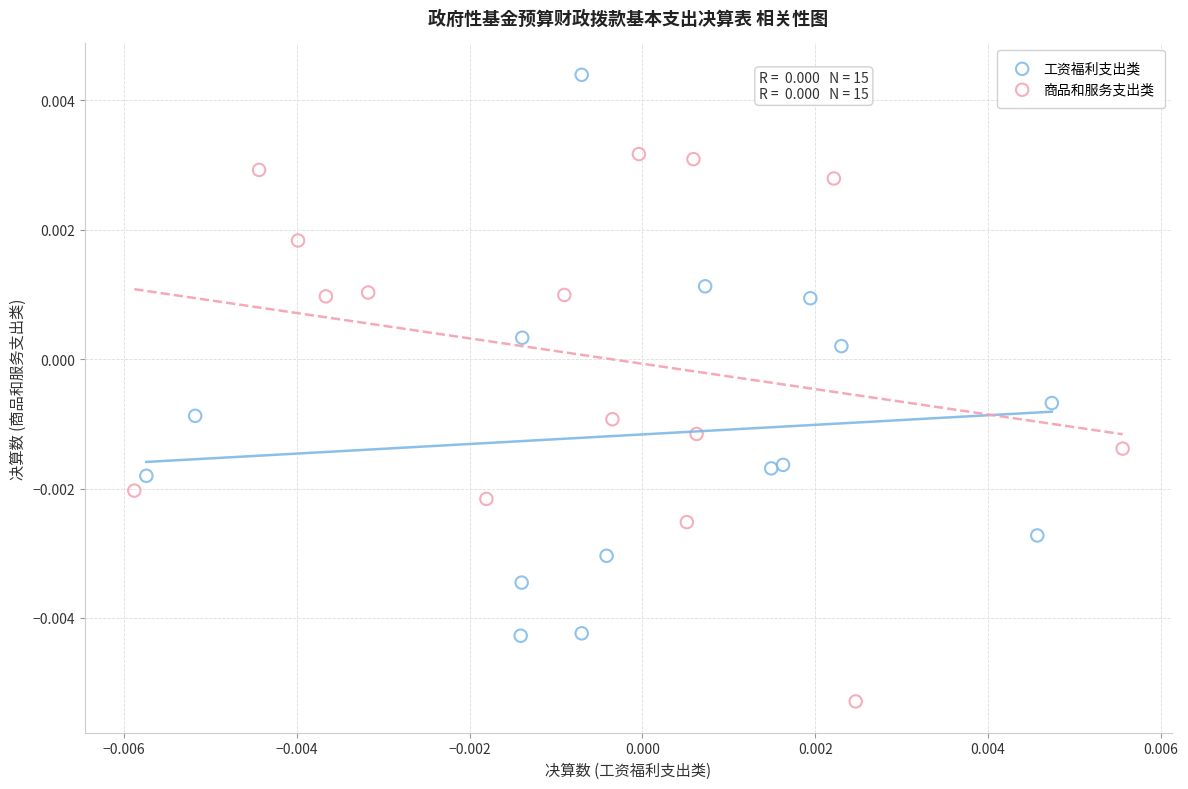

Which series contains the highest Y value?

工资福利支出类